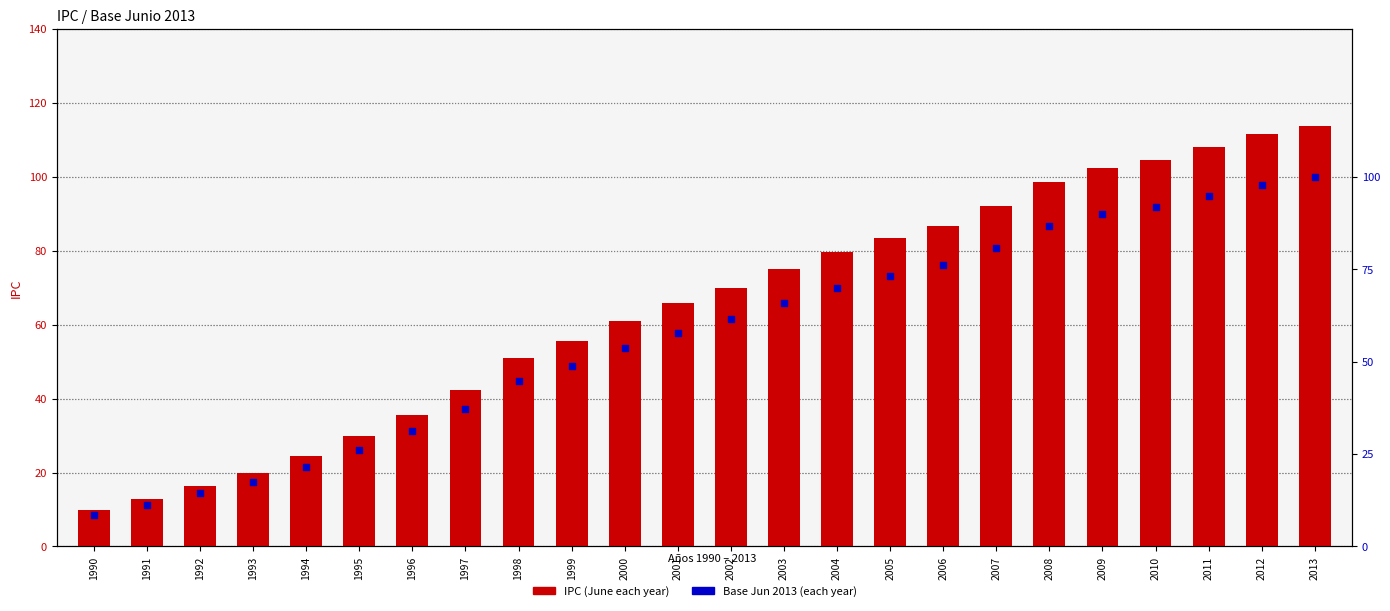

At how many categories does at least one series exceed 17?

21